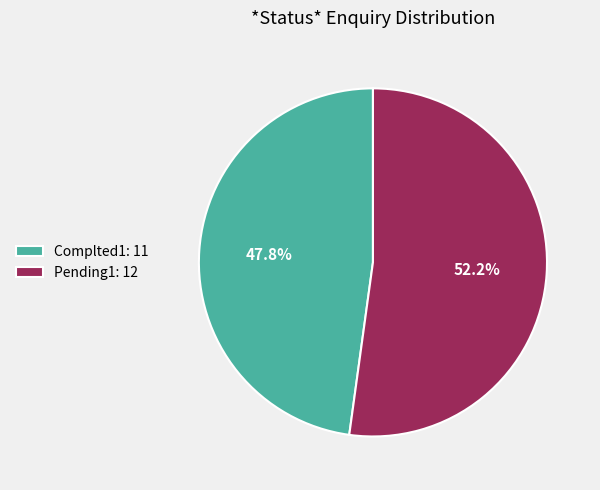

Which category has the biggest portion of the pie?

Pending1